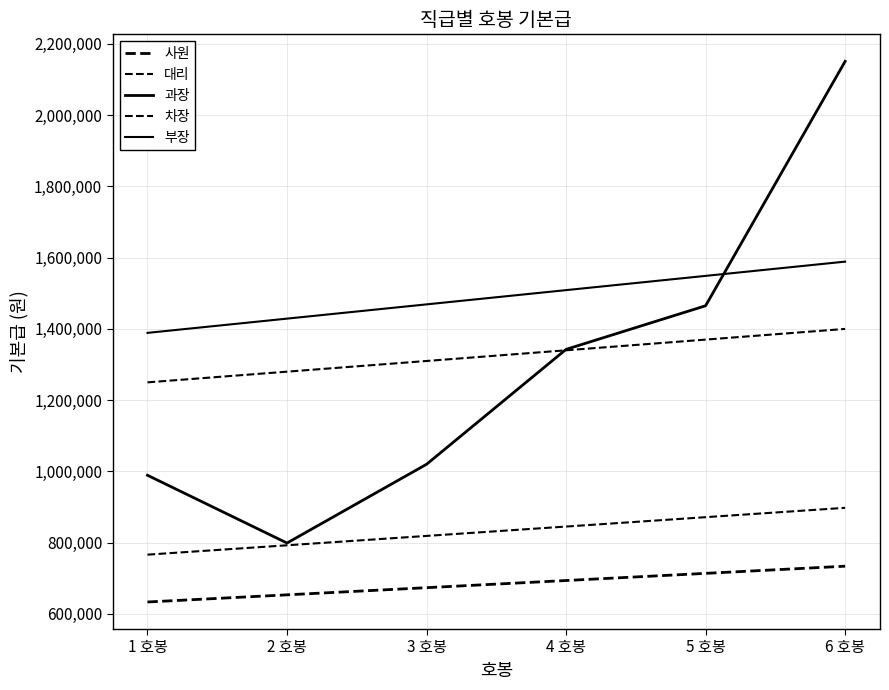

Reading left to right, transcribe all the data shown in this chart.

사원: 1 호봉=633400	2 호봉=653500	3 호봉=673600	4 호봉=693700	5 호봉=713800	6 호봉=733900
대리: 1 호봉=766300	2 호봉=792600	3 호봉=818900	4 호봉=845200	5 호봉=871500	6 호봉=897800
과장: 1 호봉=989200	2 호봉=798900	3 호봉=1020000	4 호봉=1342600	5 호봉=1465000	6 호봉=2151100
차장: 1 호봉=1250000	2 호봉=1280000	3 호봉=1310000	4 호봉=1340000	5 호봉=1370000	6 호봉=1400000
부장: 1 호봉=1388900	2 호봉=1428900	3 호봉=1468900	4 호봉=1508900	5 호봉=1548900	6 호봉=1588900